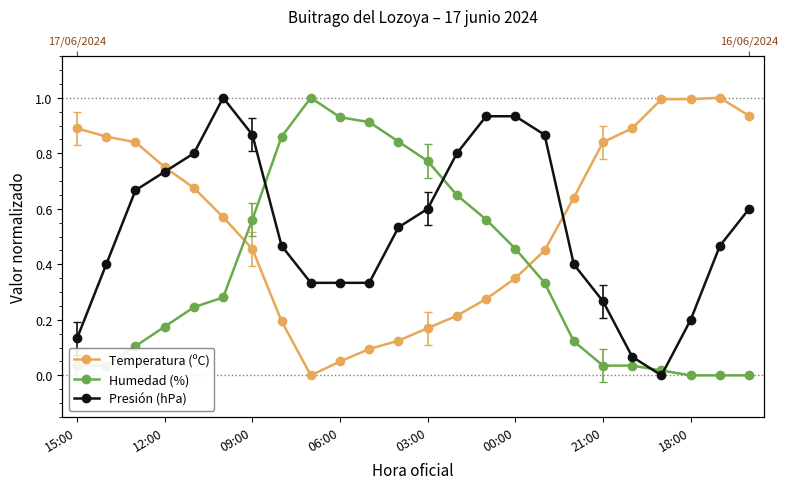

Rank the series at 03:00 from highest to lowest value.

Humedad (%), Presión (hPa), Temperatura (ºC)